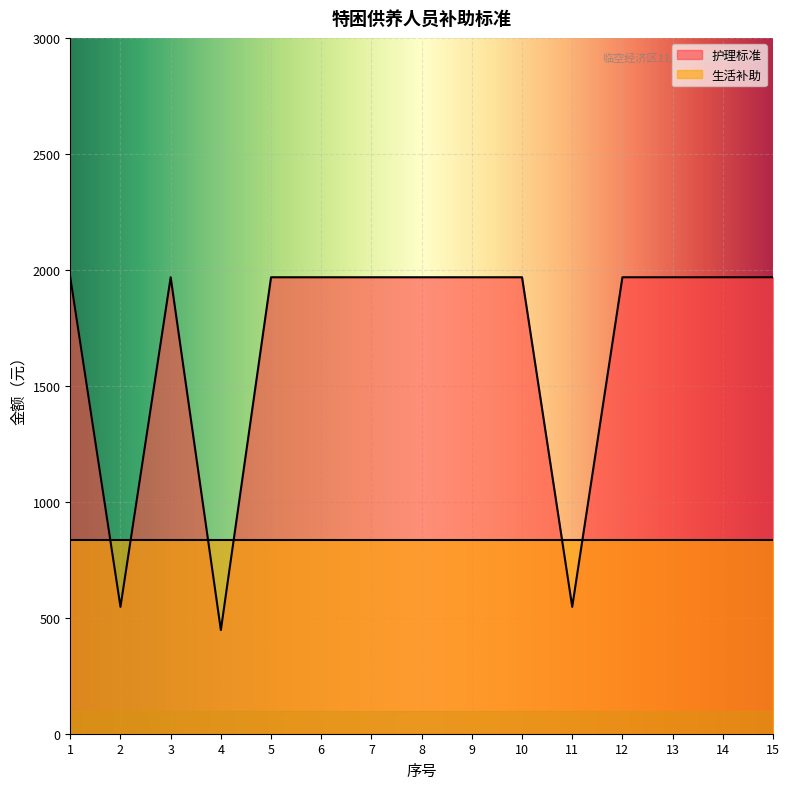

How many lines are shown in the chart?

2